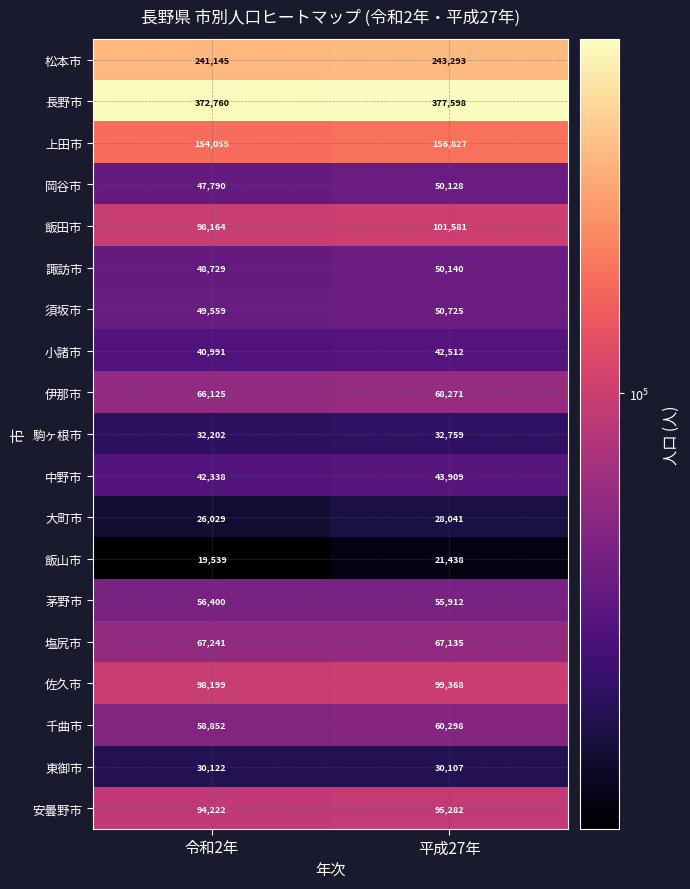

The 佐久市 series shows 98199 at 令和2年. True or false?

True